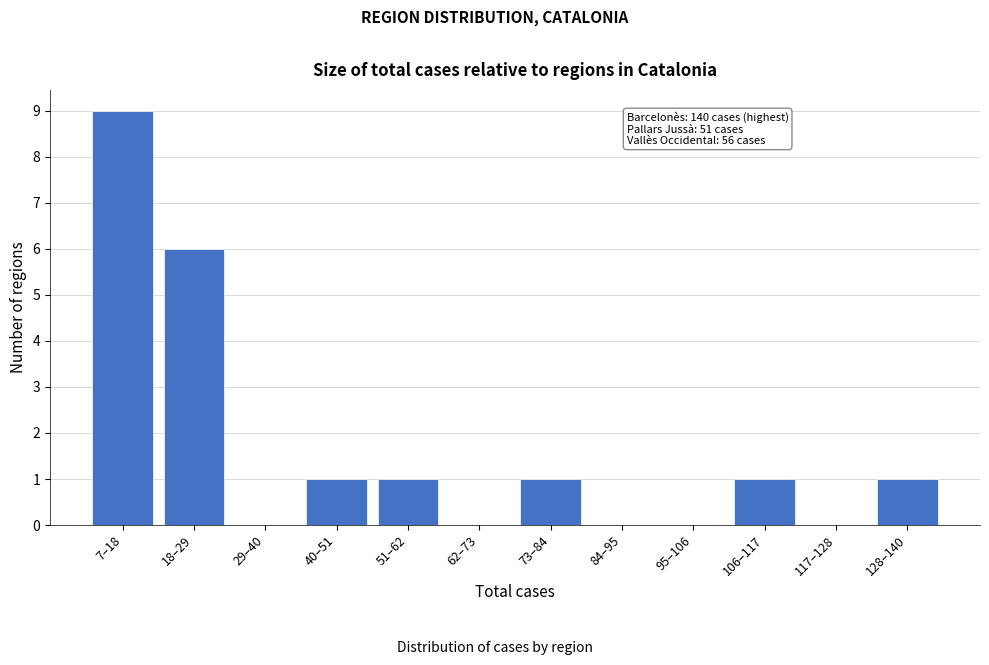

Reading left to right, transcribe all the data shown in this chart.

7–18=9	18–29=6	29–40=0	40–51=1	51–62=1	62–73=0	73–84=1	84–95=0	95–106=0	106–117=1	117–128=0	128–140=1